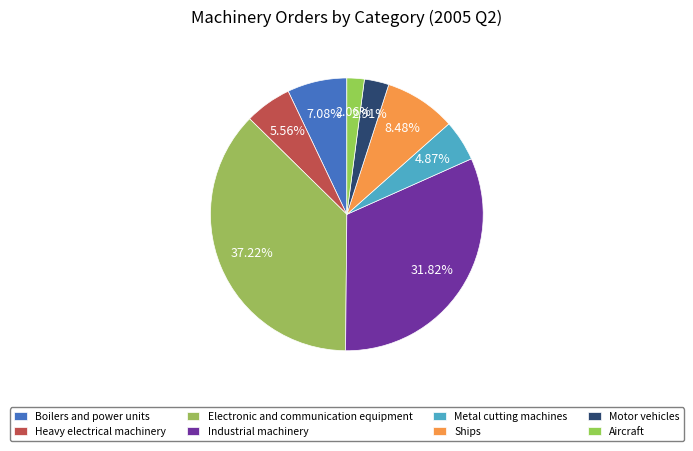

How much of the chart is everything except Electronic and communication equipment?

62.8%